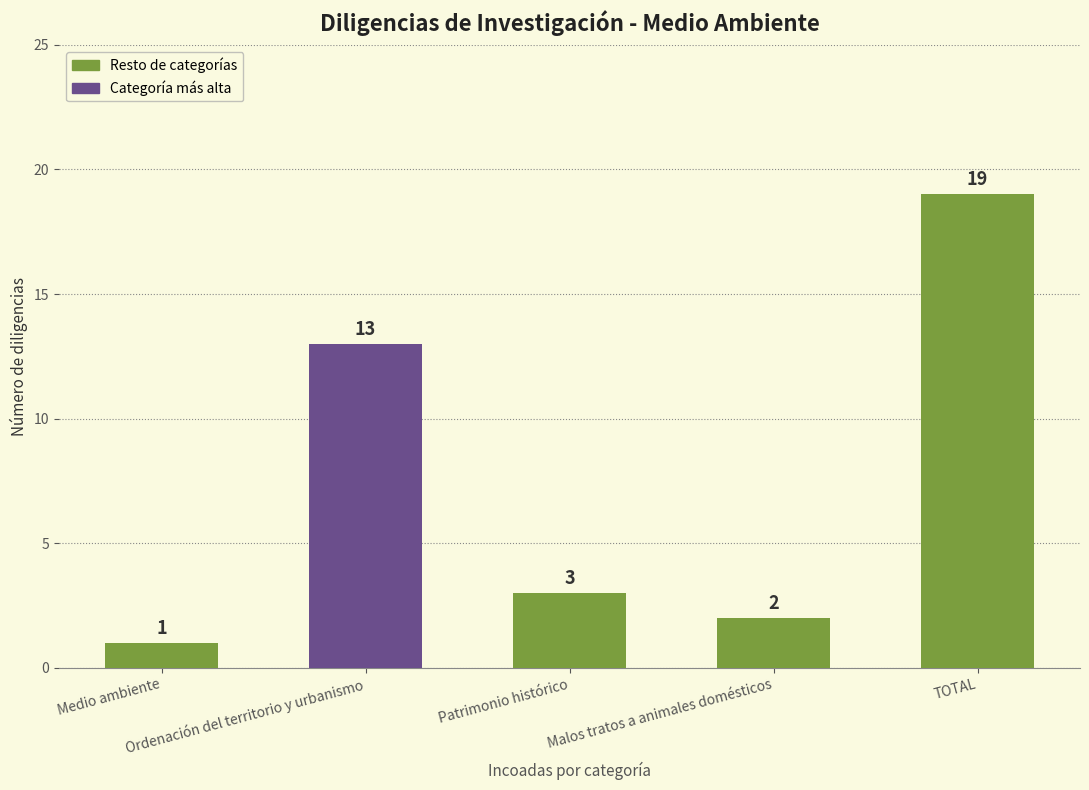

Reading left to right, transcribe all the data shown in this chart.

1	13	3	2	19